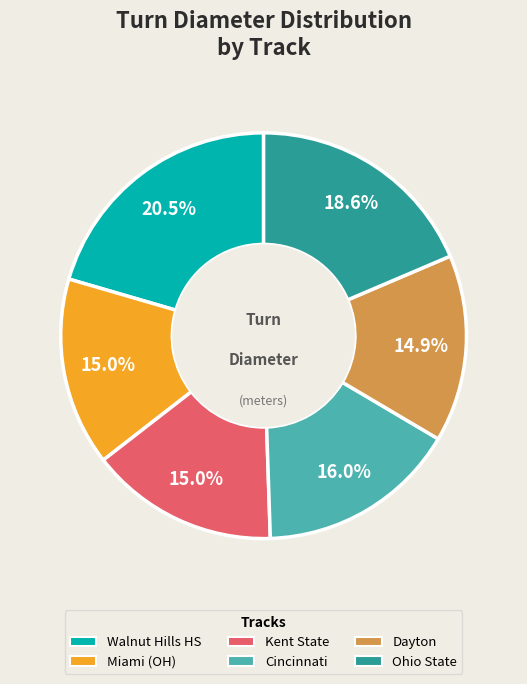

To the nearest percent, what is the combined percentage of Dayton and Kent State?

30%